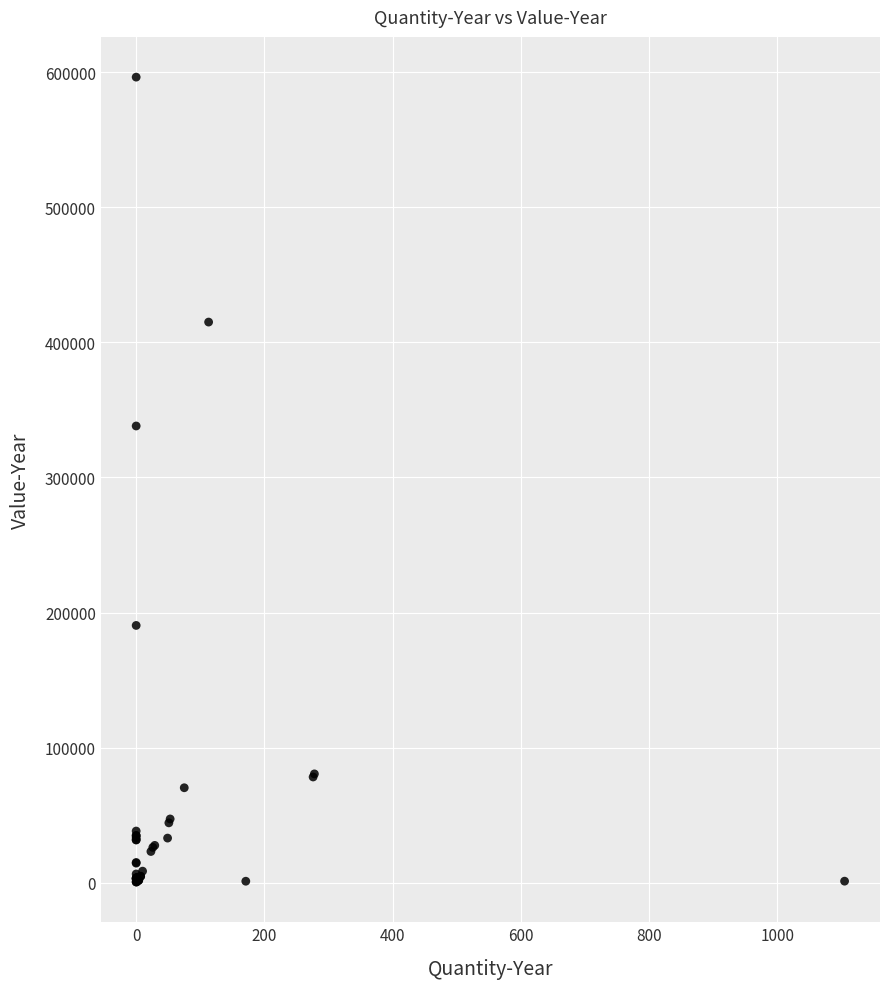

What Y value in the scatter plot is closest to 298411?

338076